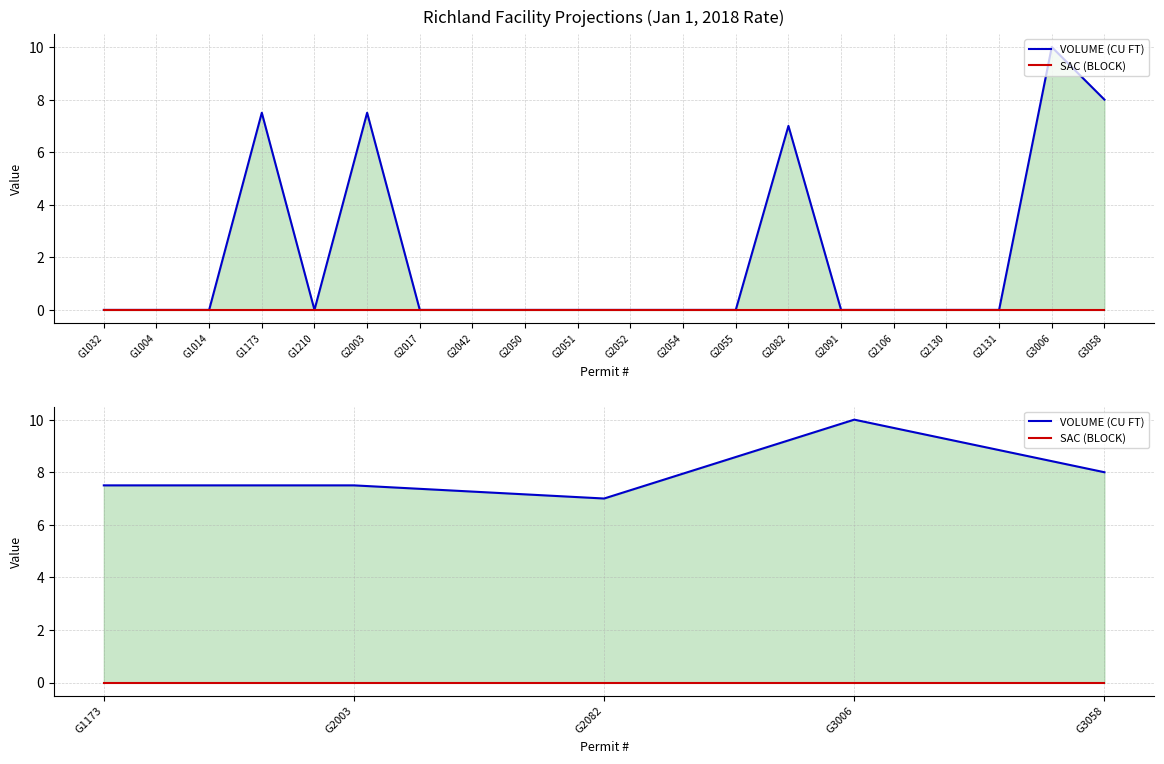

How many lines are shown in the chart?

2